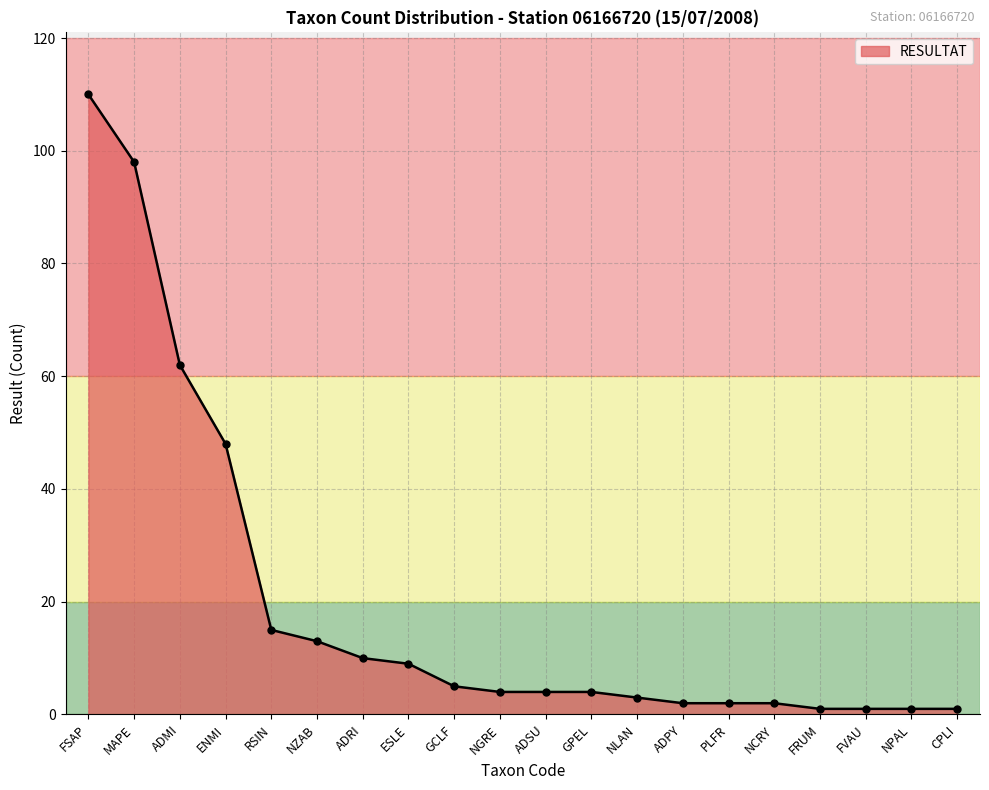

Approximately how many times larger is the value at GPEL compared to RSIN?

0.3